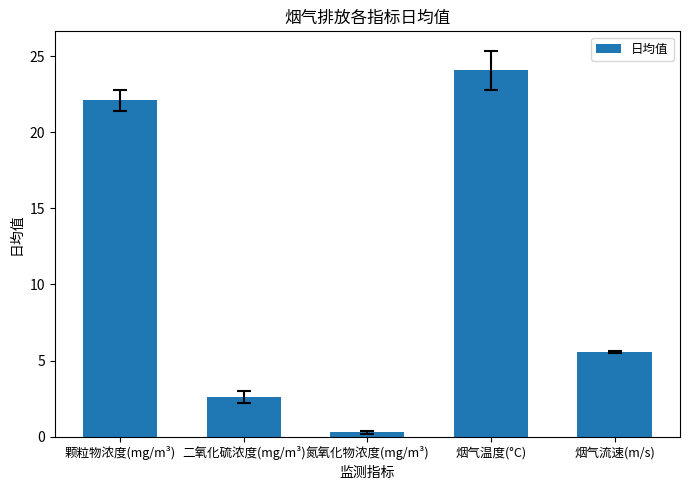

Read the value at 氮氧化物浓度(mg/m³).

0.3